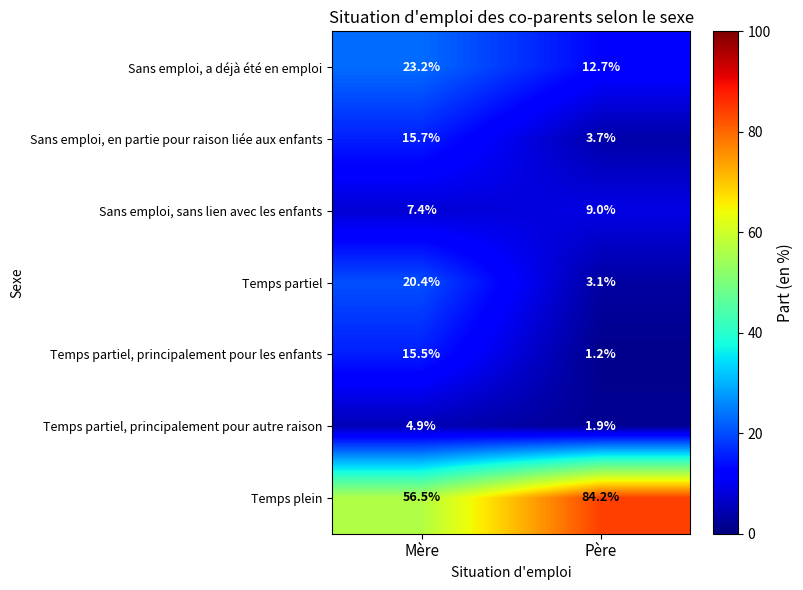

Reading left to right, transcribe all the data shown in this chart.

Sans emploi, a déjà été en emploi: 23.2	12.7
Sans emploi, en partie pour raison liée aux enfants: 15.7	3.7
Sans emploi, sans lien avec les enfants: 7.4	9.0
Temps partiel: 20.4	3.1
Temps partiel, principalement pour les enfants: 15.5	1.2
Temps partiel, principalement pour autre raison: 4.9	1.9
Temps plein: 56.5	84.2